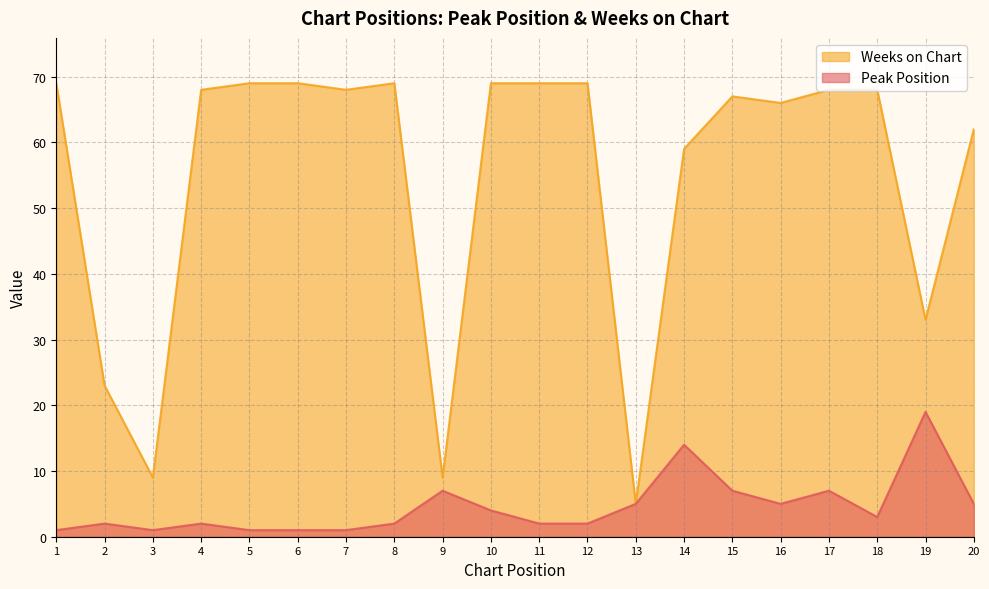

What is the value of the Weeks on Chart point at the 18th from the left?

68